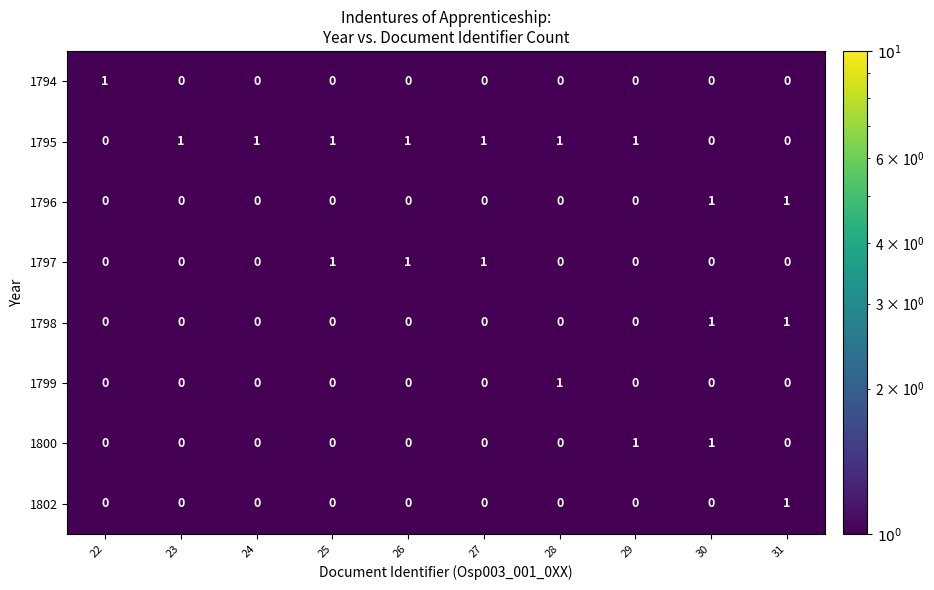

Which series has the largest total across all categories?

1795